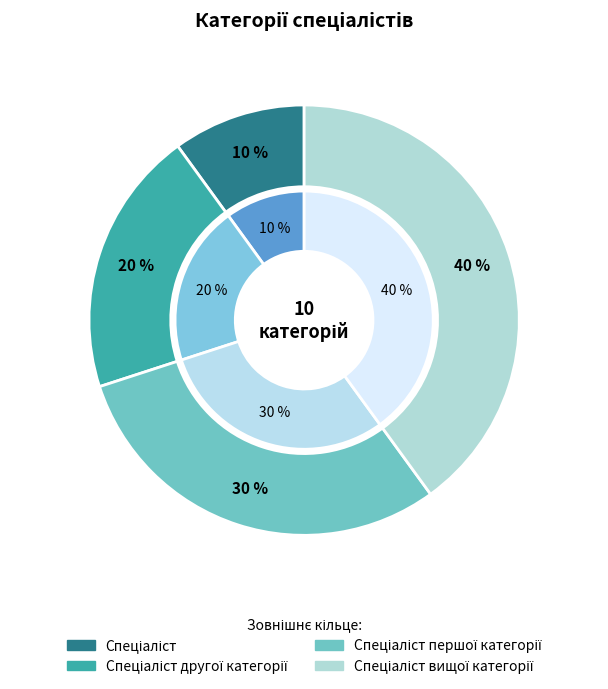

Does Спеціаліст першої категорії represent more than half of the total?

No